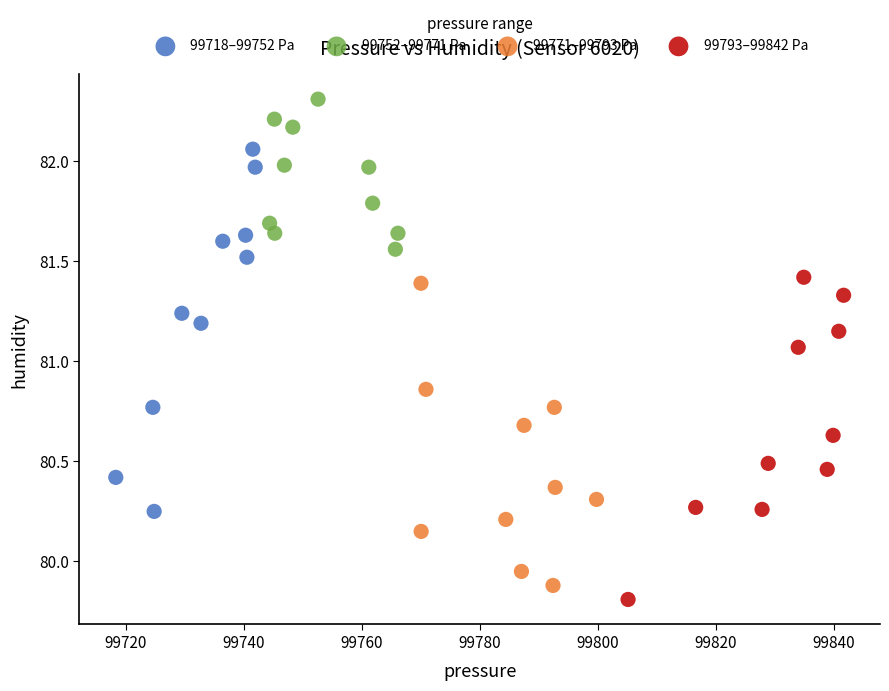

Which series reaches the maximum Y coordinate?

99752–99771 Pa